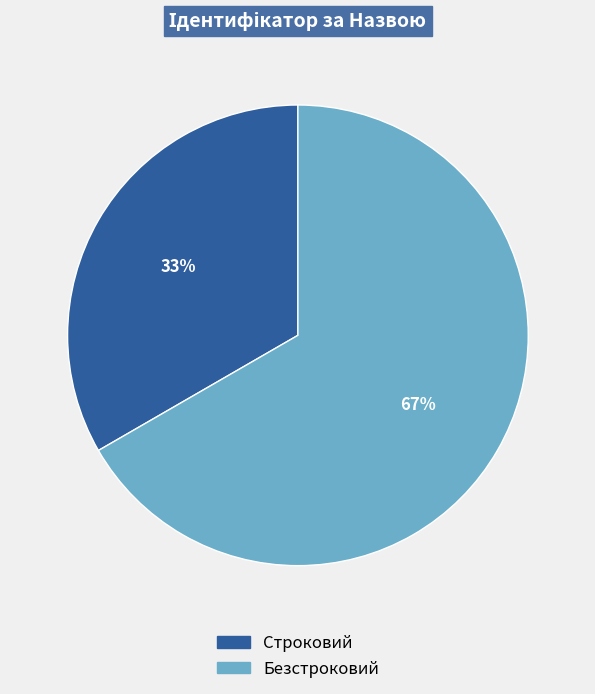

What percentage is the Строковий slice, to the nearest percent?

33%